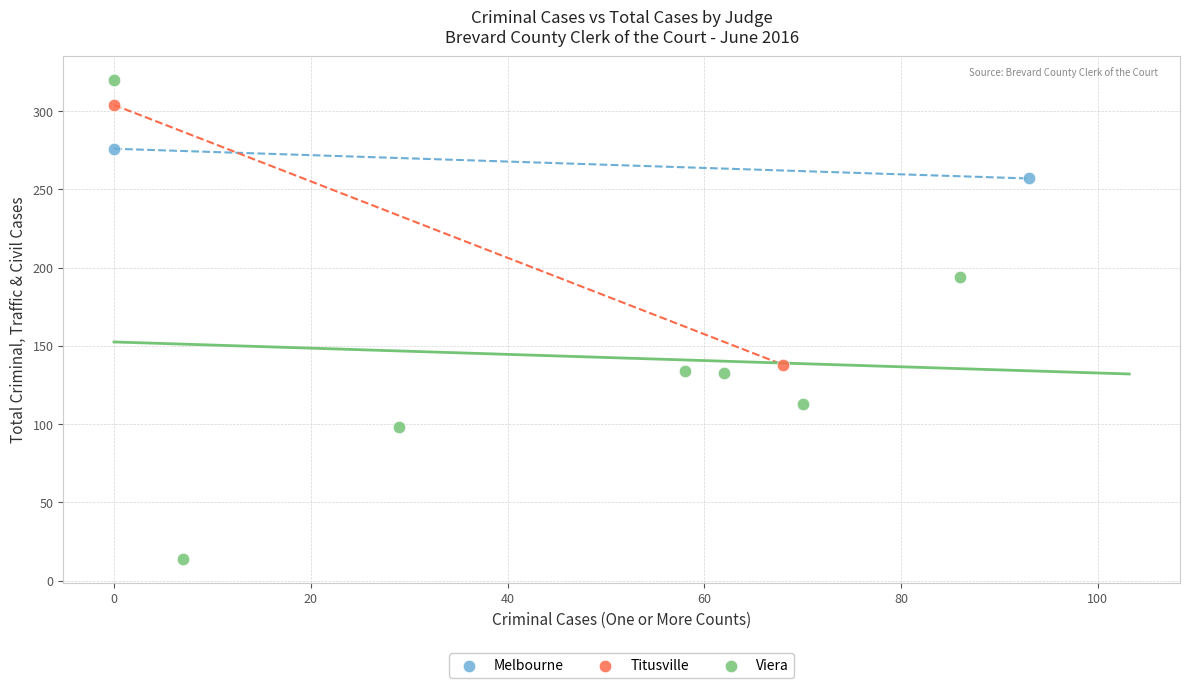

Which series reaches the minimum Y coordinate?

Viera